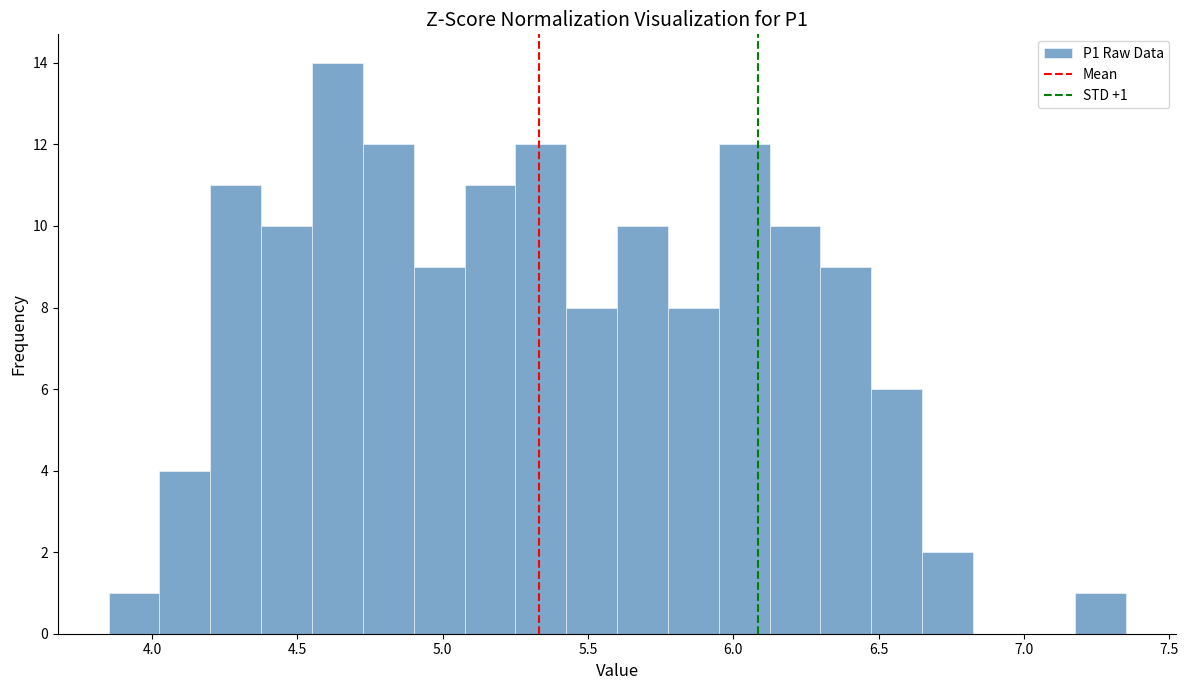

Around what value on the x-axis is the tallest bar? Give the approximate position of its centre, as read against the axis.

4.65